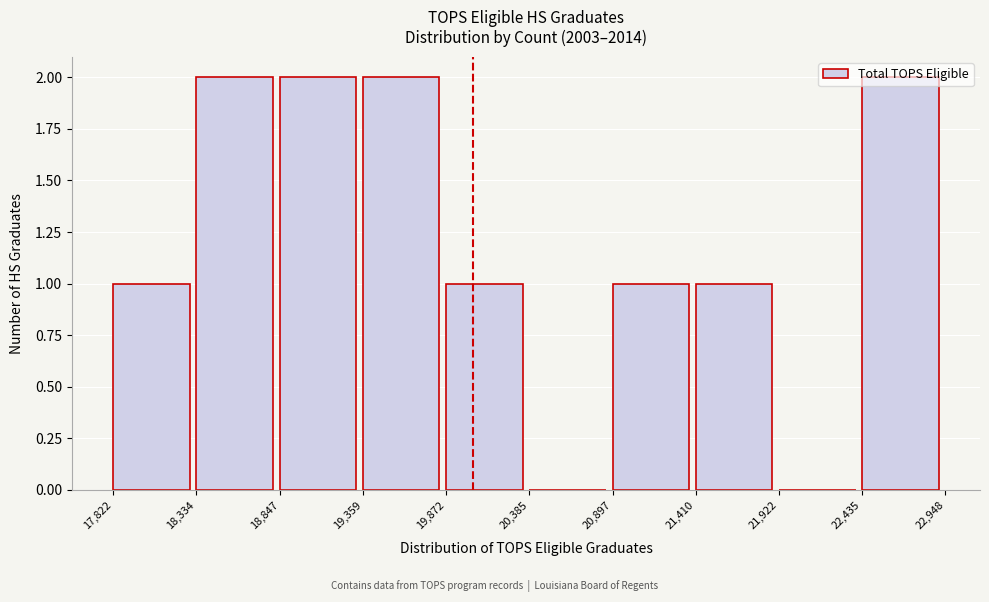

Reading left to right, transcribe this chart: for each bar, give the range it covers on the x-axis and its height. The values are not printed on the chart, so give them approximately, as read against the axis.

17,822 to 18,334: 1
18,334 to 18,847: 2
18,847 to 19,359: 2
19,359 to 19,872: 2
19,872 to 20,385: 1
20,385 to 20,897: 0
20,897 to 21,410: 1
21,410 to 21,922: 1
21,922 to 22,435: 0
22,435 to 22,948: 2